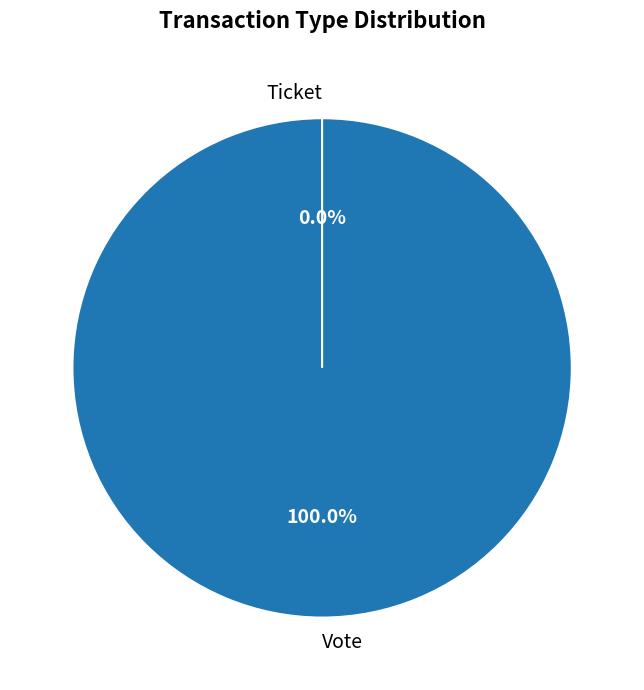

Do Ticket and Vote together represent more than half of the pie?

Yes